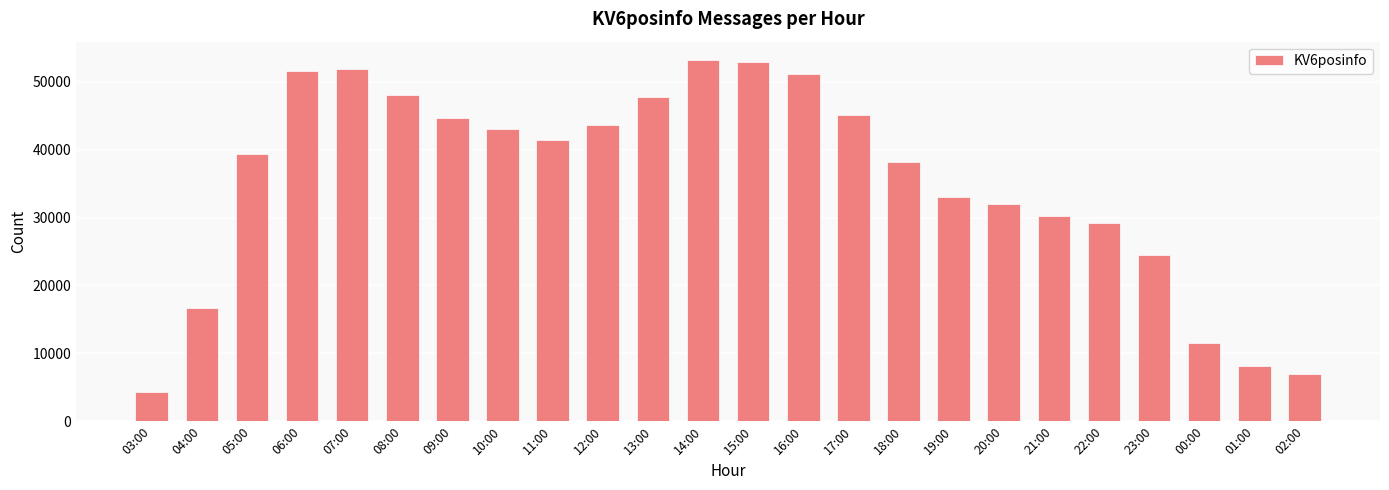

Reading left to right, extract all data points from this chart.

03:00=4301	04:00=16707	05:00=39327	06:00=51545	07:00=51936	08:00=48146	09:00=44685	10:00=43045	11:00=41498	12:00=43672	13:00=47738	14:00=53272	15:00=52942	16:00=51114	17:00=45182	18:00=38198	19:00=32977	20:00=31969	21:00=30191	22:00=29230	23:00=24484	00:00=11506	01:00=8156	02:00=6981